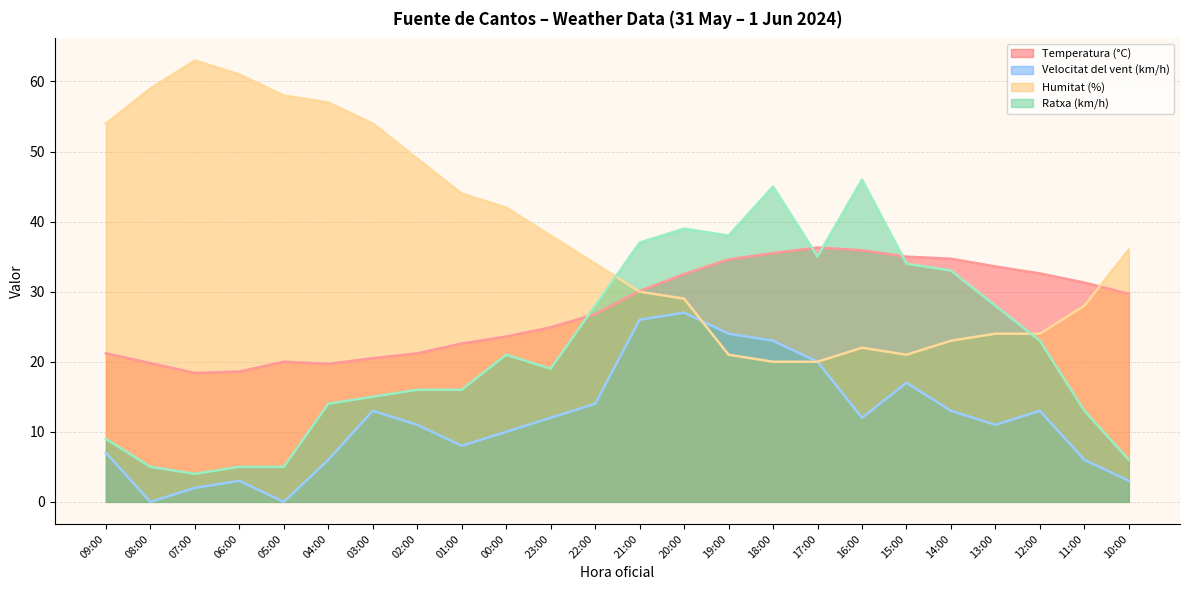

Reading left to right, what are all the values shown in this chart?

Temperatura (°C): 09:00=21.2	08:00=19.8	07:00=18.4	06:00=18.6	05:00=20.0	04:00=19.7	03:00=20.5	02:00=21.2	01:00=22.6	00:00=23.6	23:00=24.9	22:00=26.8	21:00=30.1	20:00=32.5	19:00=34.6	18:00=35.5	17:00=36.3	16:00=35.9	15:00=35.0	14:00=34.7	13:00=33.6	12:00=32.6	11:00=31.3	10:00=29.7
Velocitat del vent (km/h): 09:00=7.0	08:00=0.0	07:00=2.0	06:00=3.0	05:00=0.0	04:00=6.0	03:00=13.0	02:00=11.0	01:00=8.0	00:00=10.0	23:00=12.0	22:00=14.0	21:00=26.0	20:00=27.0	19:00=24.0	18:00=23.0	17:00=20.0	16:00=12.0	15:00=17.0	14:00=13.0	13:00=11.0	12:00=13.0	11:00=6.0	10:00=3.0
Humitat (%): 09:00=54.0	08:00=59.0	07:00=63.0	06:00=61.0	05:00=58.0	04:00=57.0	03:00=54.0	02:00=49.0	01:00=44.0	00:00=42.0	23:00=38.0	22:00=34.0	21:00=30.0	20:00=29.0	19:00=21.0	18:00=20.0	17:00=20.0	16:00=22.0	15:00=21.0	14:00=23.0	13:00=24.0	12:00=24.0	11:00=28.0	10:00=36.0
Ratxa (km/h): 09:00=9.0	08:00=5.0	07:00=4.0	06:00=5.0	05:00=5.0	04:00=14.0	03:00=15.0	02:00=16.0	01:00=16.0	00:00=21.0	23:00=19.0	22:00=28.0	21:00=37.0	20:00=39.0	19:00=38.0	18:00=45.0	17:00=35.0	16:00=46.0	15:00=34.0	14:00=33.0	13:00=28.0	12:00=23.0	11:00=13.0	10:00=6.0